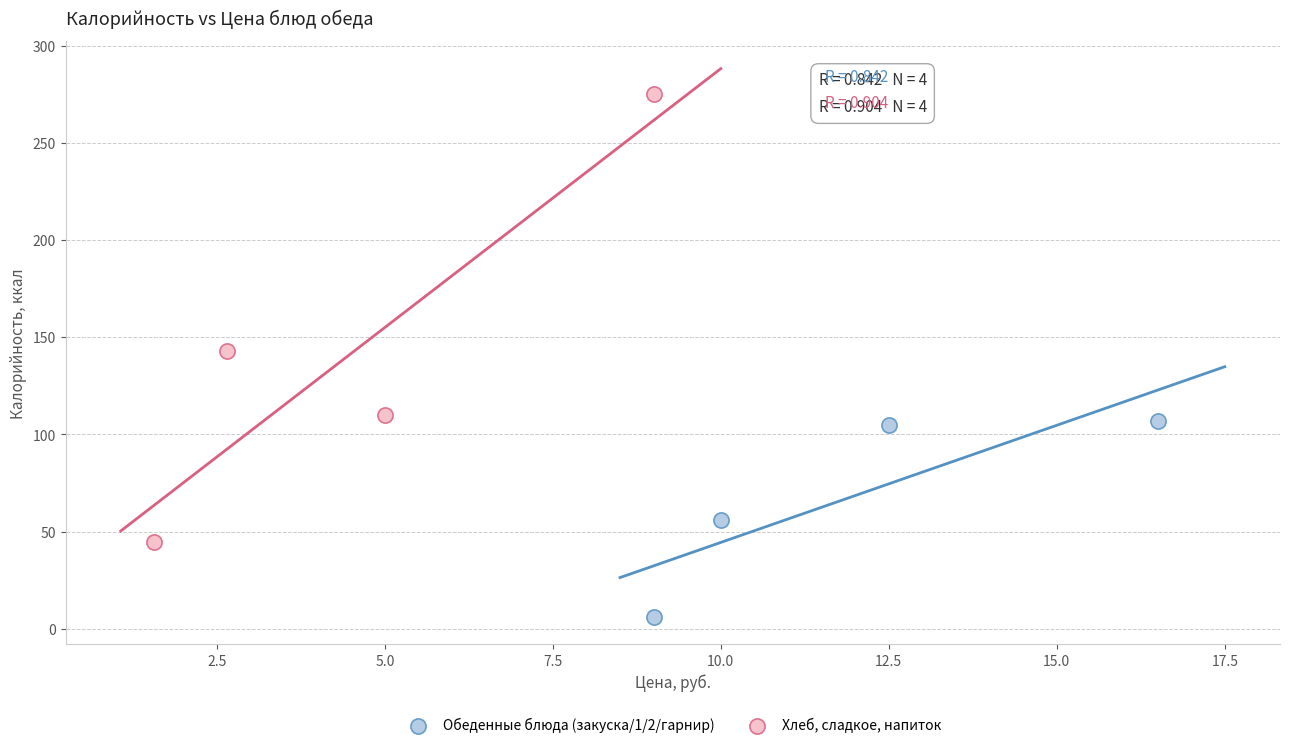

Which series reaches the minimum Y coordinate?

Обеденные блюда (закуска/1/2/гарнир)